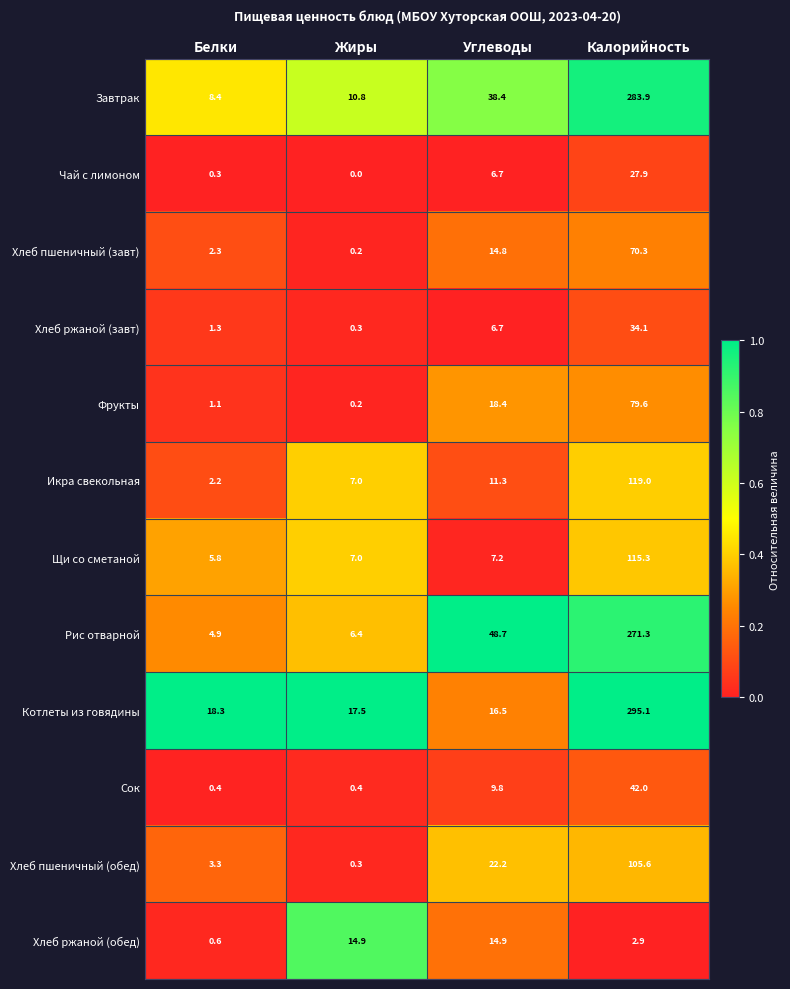

At which category is the sum across all series the highest?

Калорийность